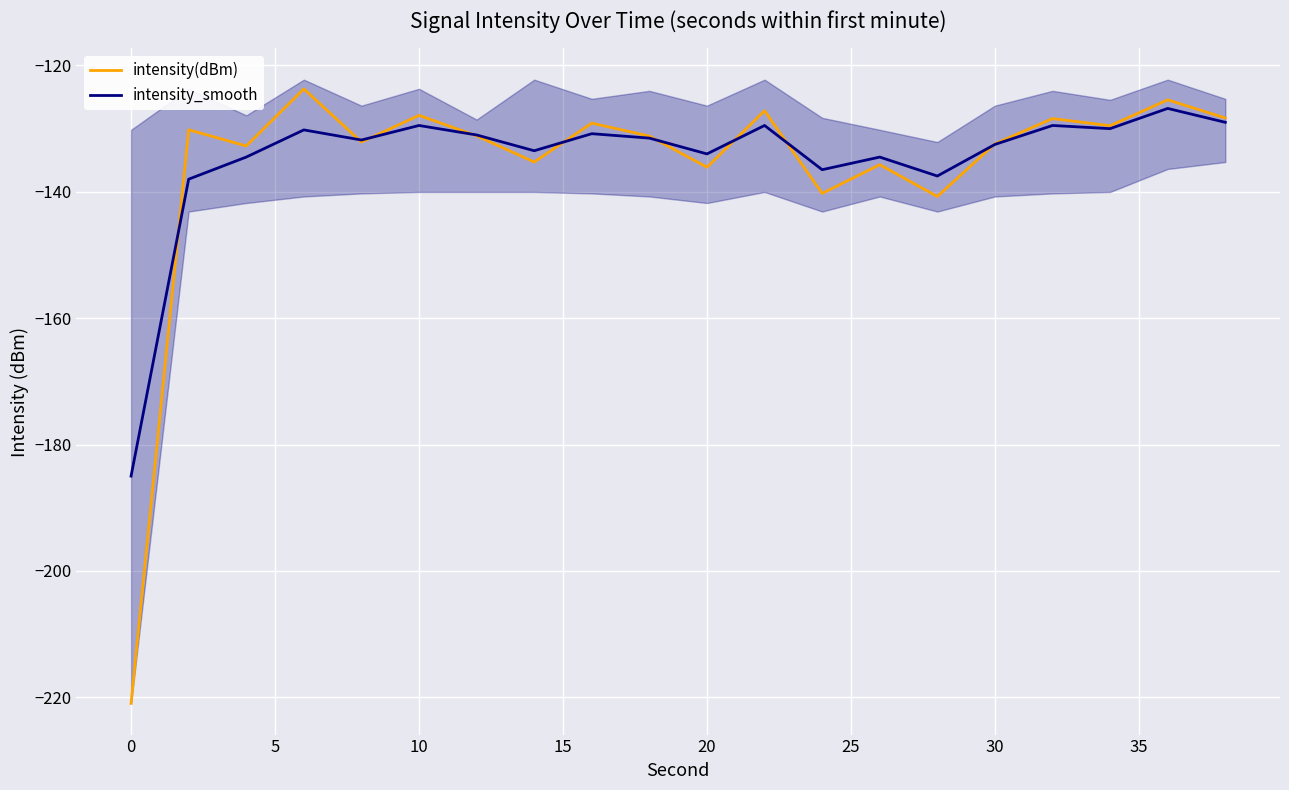

What are all the series names shown in the legend?

intensity(dBm), intensity_smooth